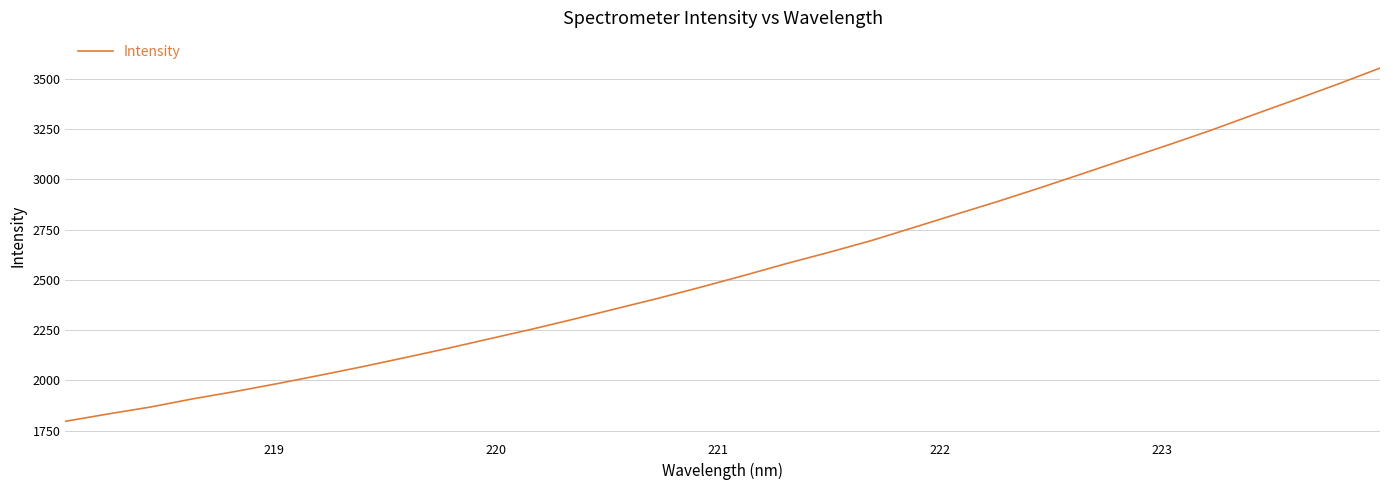

What is the difference between the maximum and minimum values?

1757.2